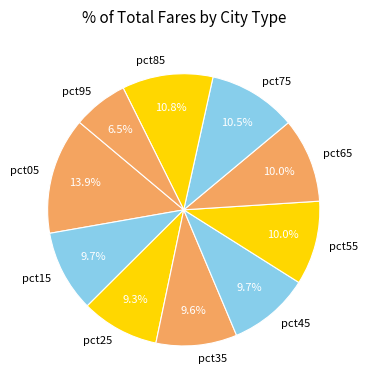

Does any single category account for the majority?

No